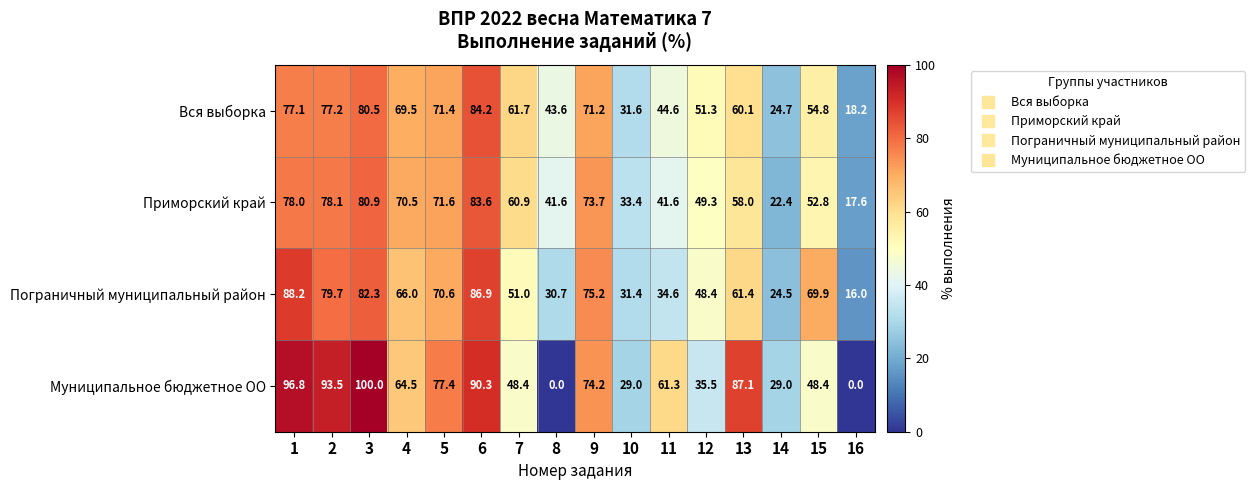

Which series has the largest total across all categories?

Муниципальное бюджетное ОО